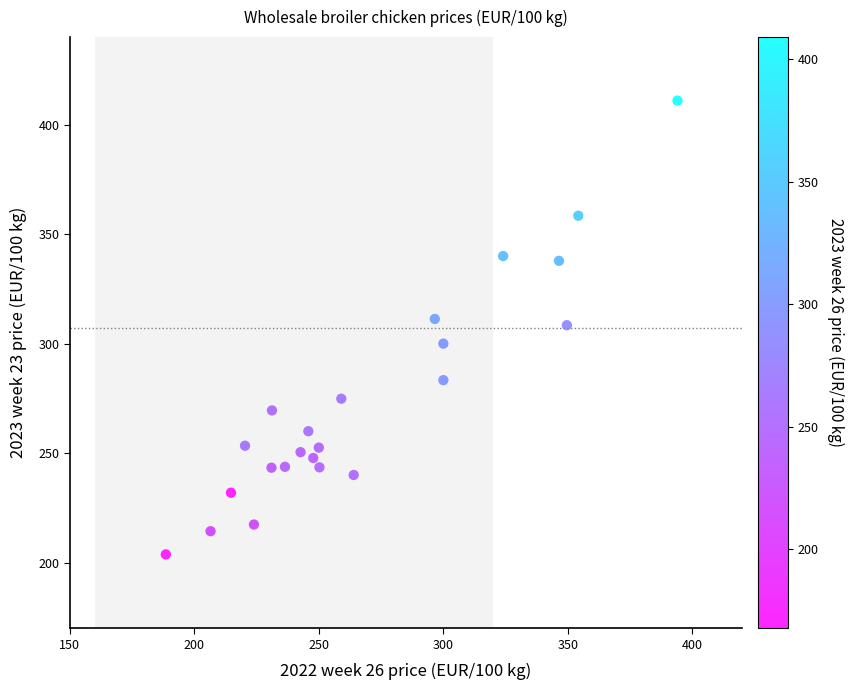

What is the range of X values (max minus min)?

205.4